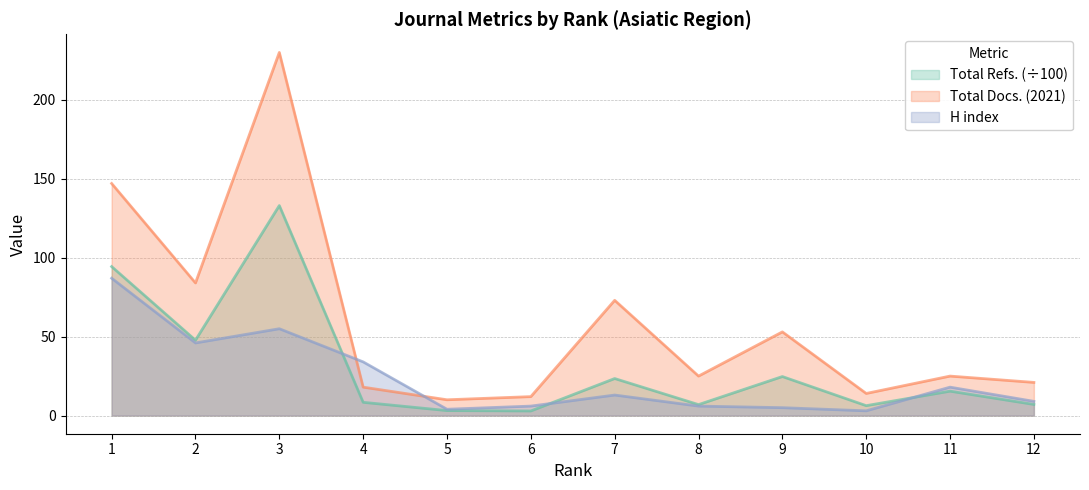

The H index series shows 46.0 at 2. True or false?

True